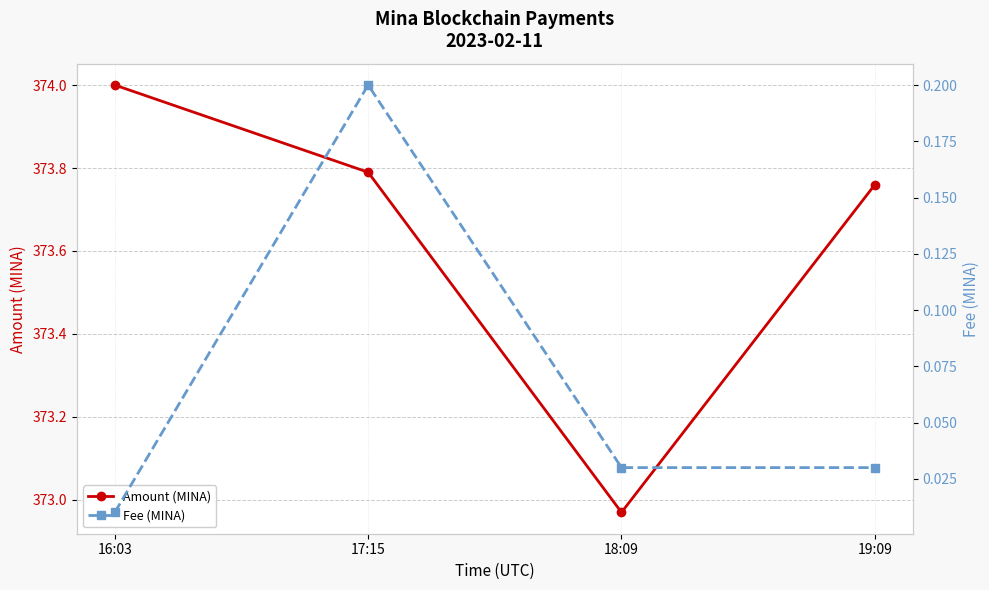

Which has a higher value, 18:09 or 19:09?

19:09